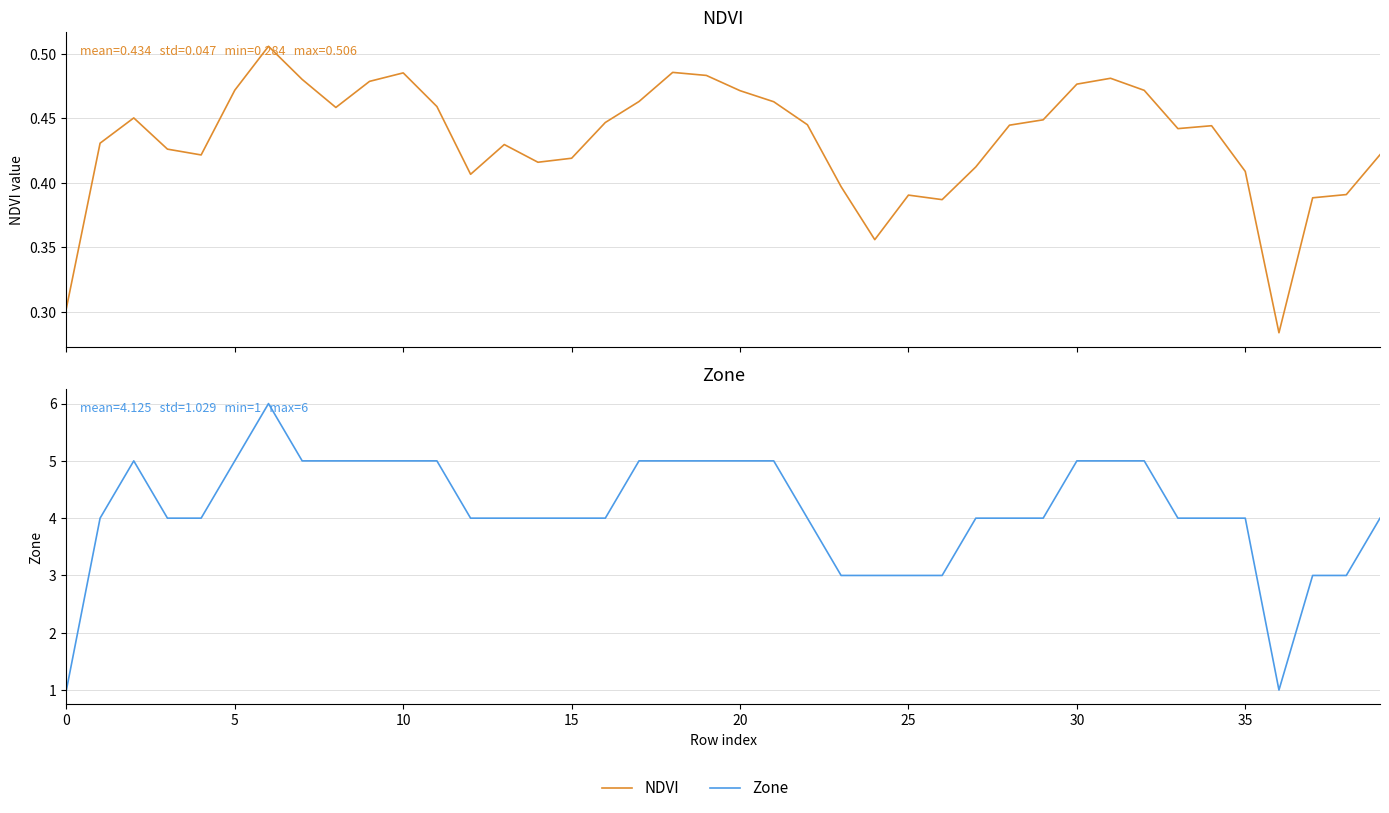

Between 9 and 22, which series saw the biggest shift?

Zone